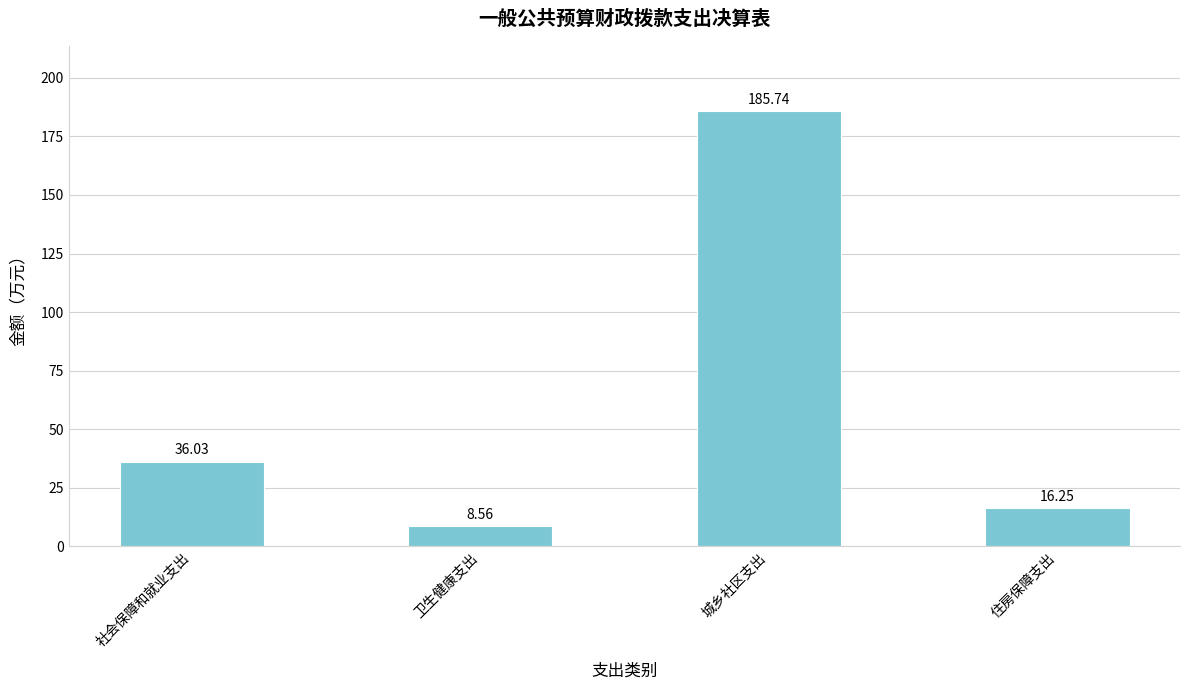

Which label corresponds to the largest value in the chart?

城乡社区支出